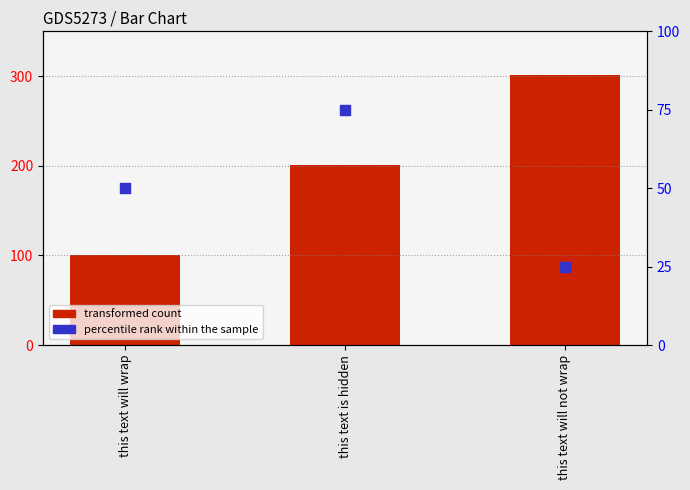

What is the total value across all series at this text will not wrap?

326